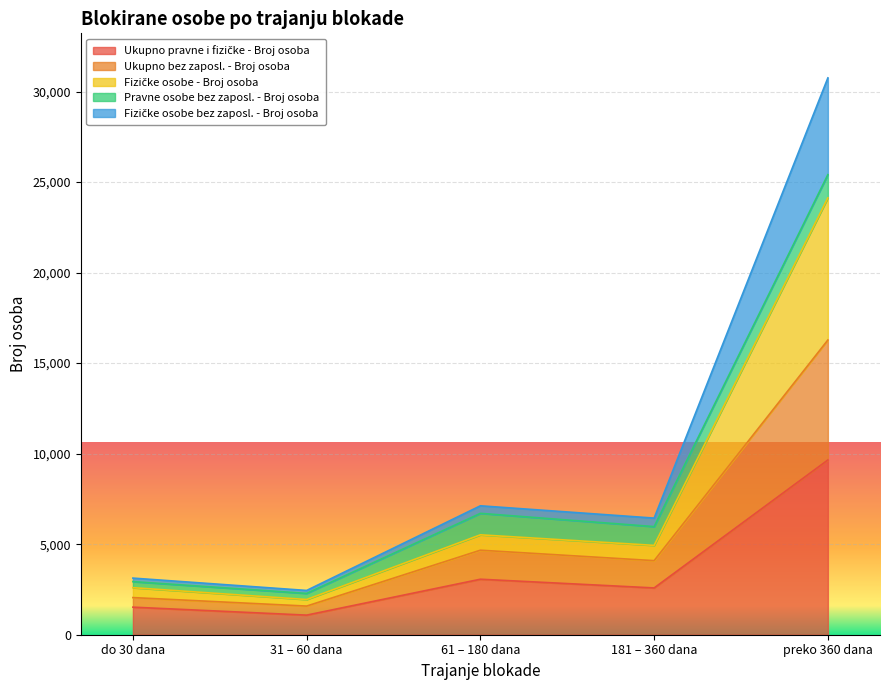

Which label corresponds to the largest value in the chart?

preko 360 dana